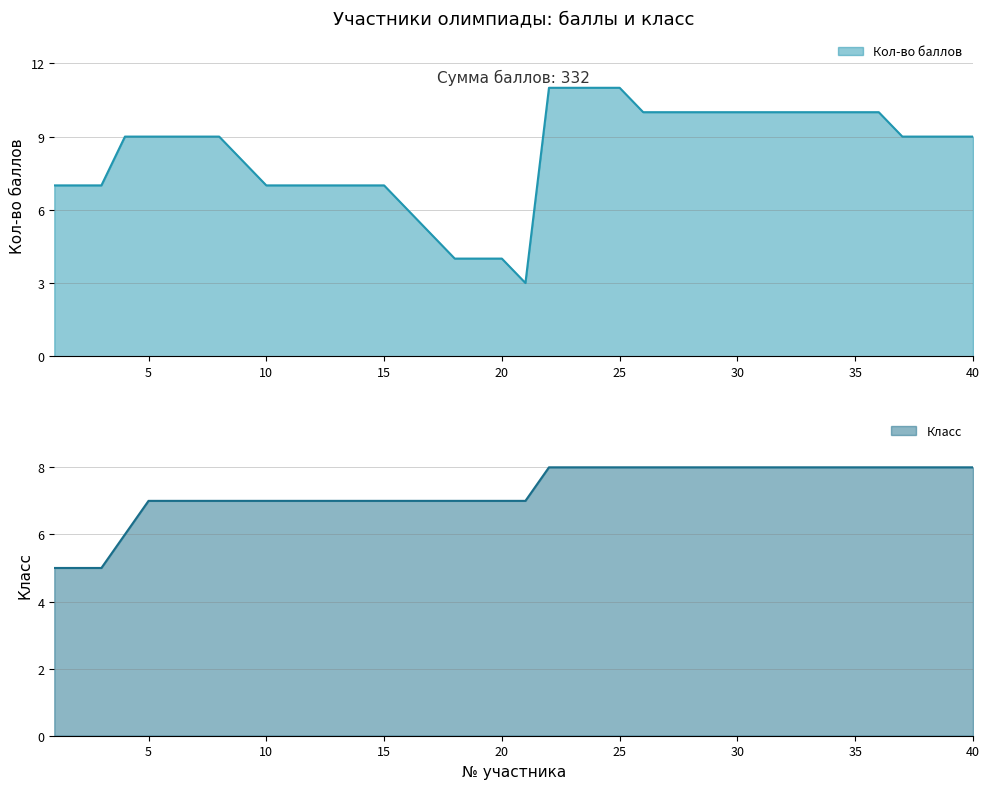

What is the greatest value displayed?

11